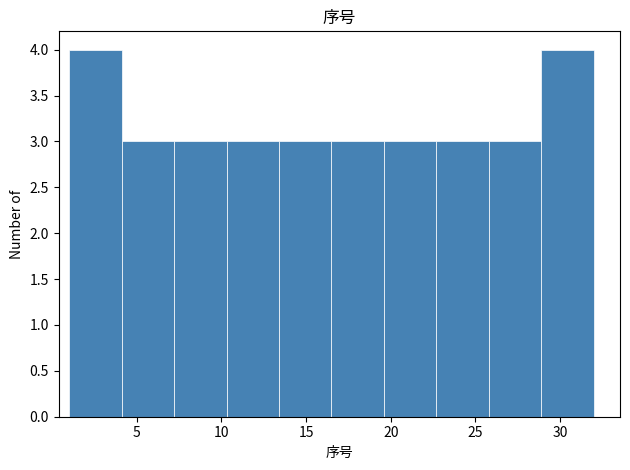

Reading left to right, transcribe this chart: for each bar, give the range it covers on the x-axis and its height. Neither the bar edges nor the heights are printed on the chart, so give them approximately, as read against the axes.

1.0 to 4.1: 4
4.1 to 7.2: 3
7.2 to 10.3: 3
10.3 to 13.4: 3
13.4 to 16.5: 3
16.5 to 19.6: 3
19.6 to 22.7: 3
22.7 to 25.8: 3
25.8 to 28.9: 3
28.9 to 32.0: 4